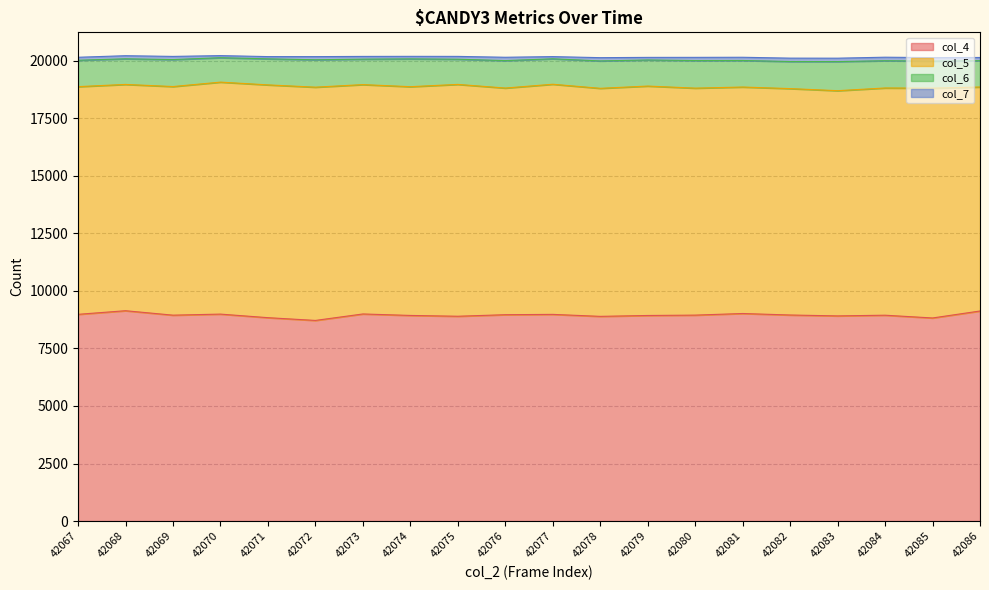

True or false: col_4 and col_7 cross at least once.

False